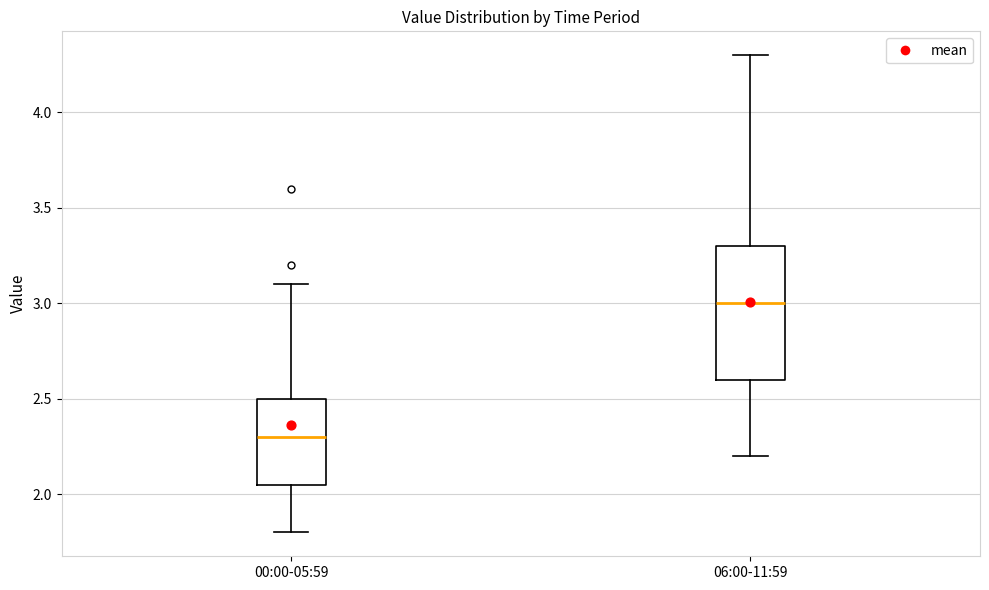

Comparing the boxes themselves (not the whiskers), which one is the tallest?

06:00-11:59